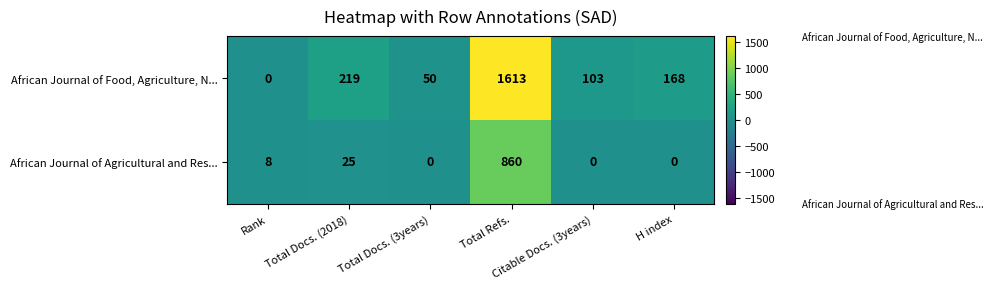

How many series are shown in this chart?

2